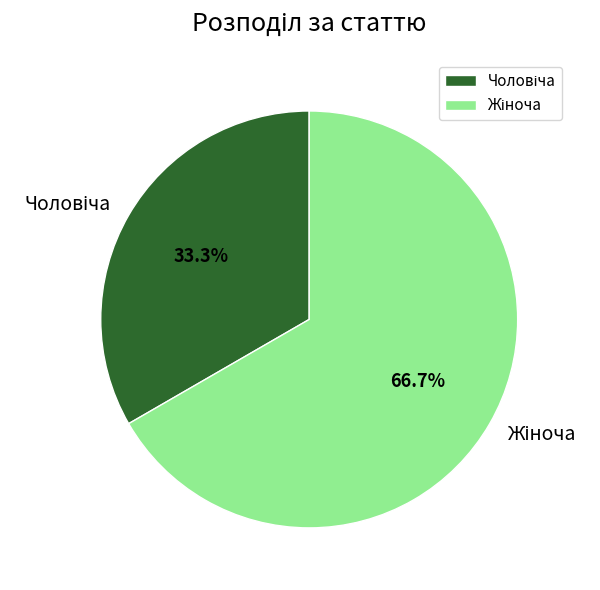

How many segments does this pie chart have?

2